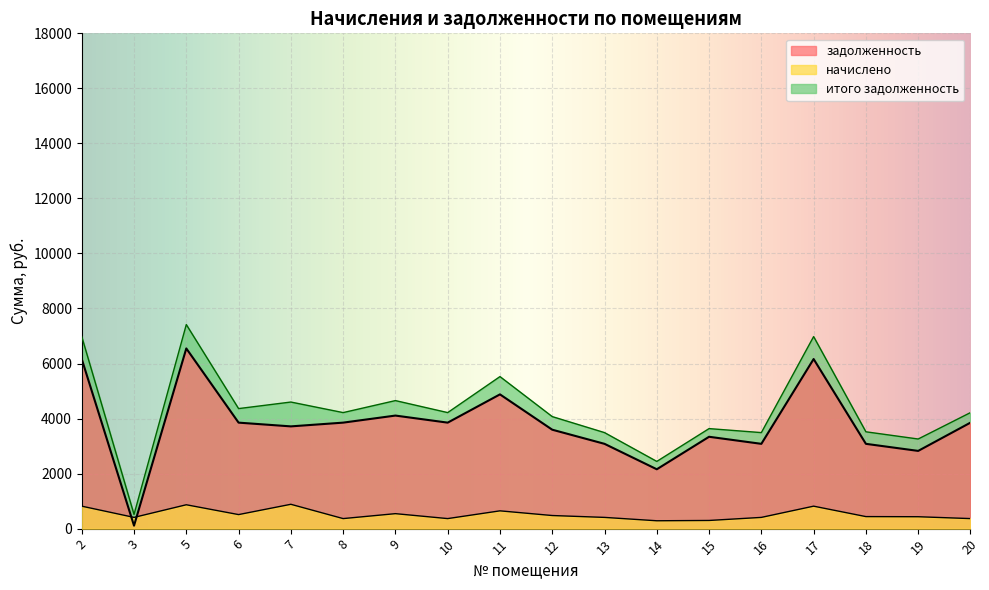

How many lines are shown in the chart?

3